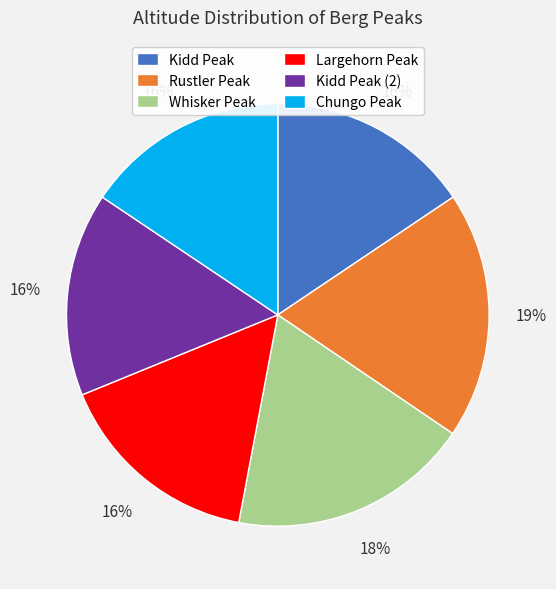

Do Kidd Peak and Largehorn Peak together represent more than half of the pie?

No